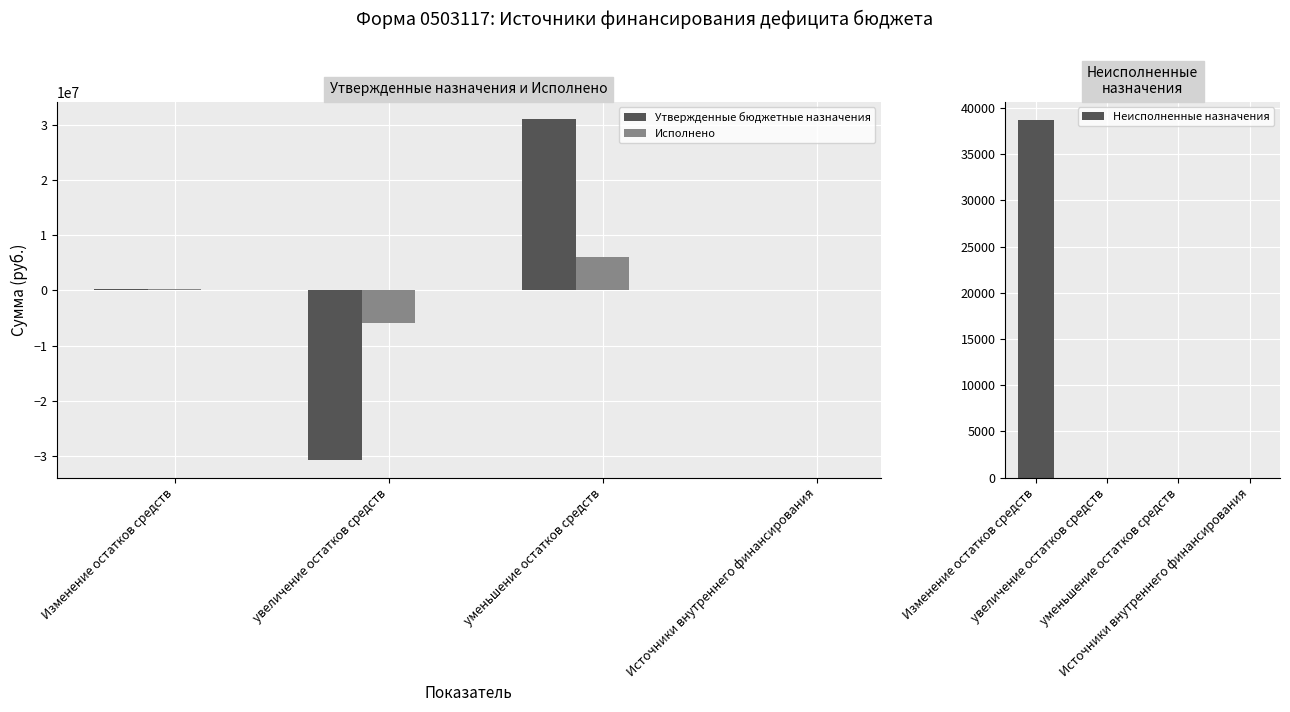

Rank the series by their maximum value, from lowest to highest.

Неисполненные назначения, Исполнено, Утвержденные бюджетные назначения